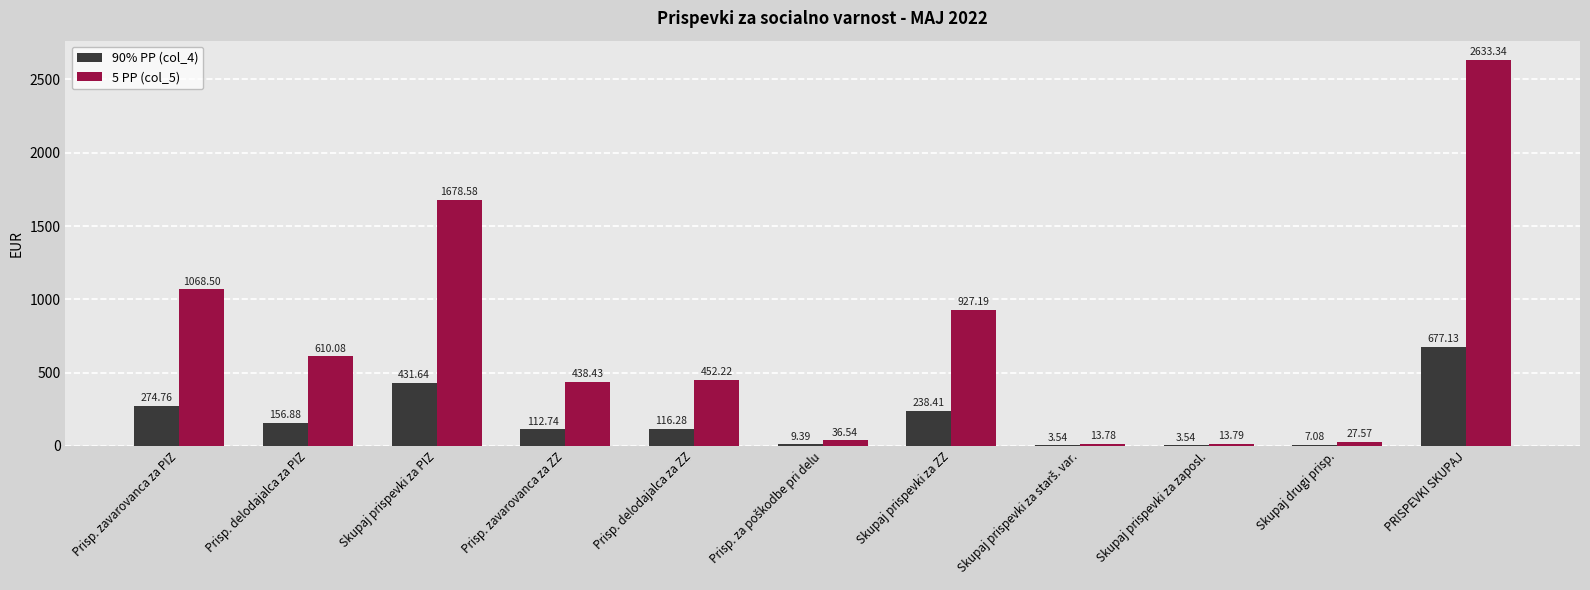

How many groups of bars are there?

11